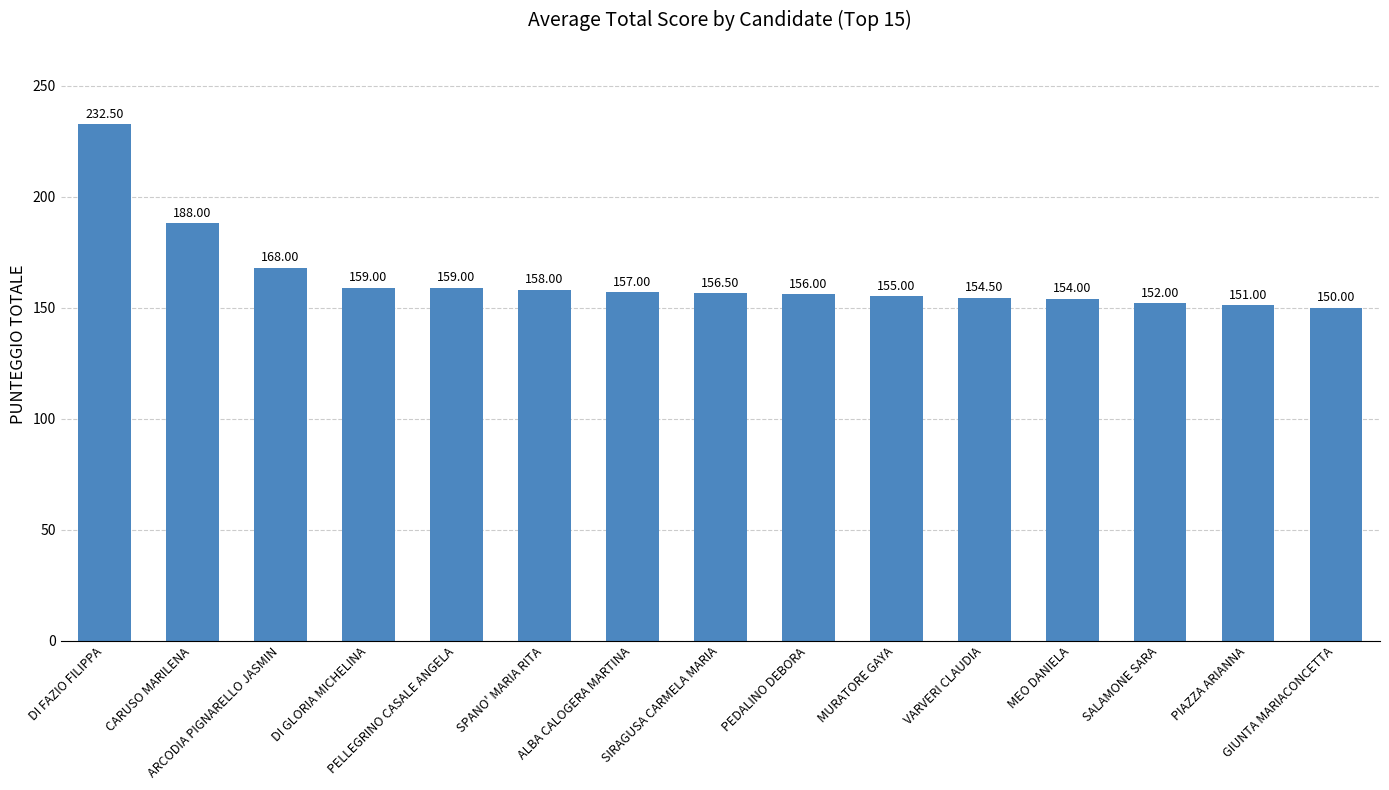

Where does the data first go above 156?

DI FAZIO FILIPPA